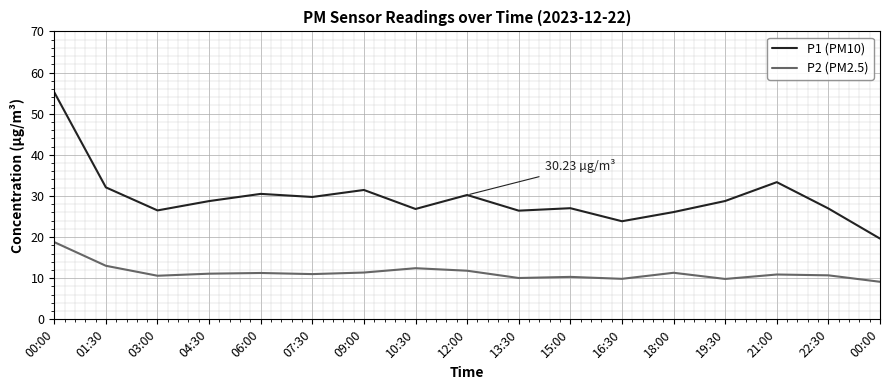

Which series has the largest range (max minus min)?

P1 (PM10)